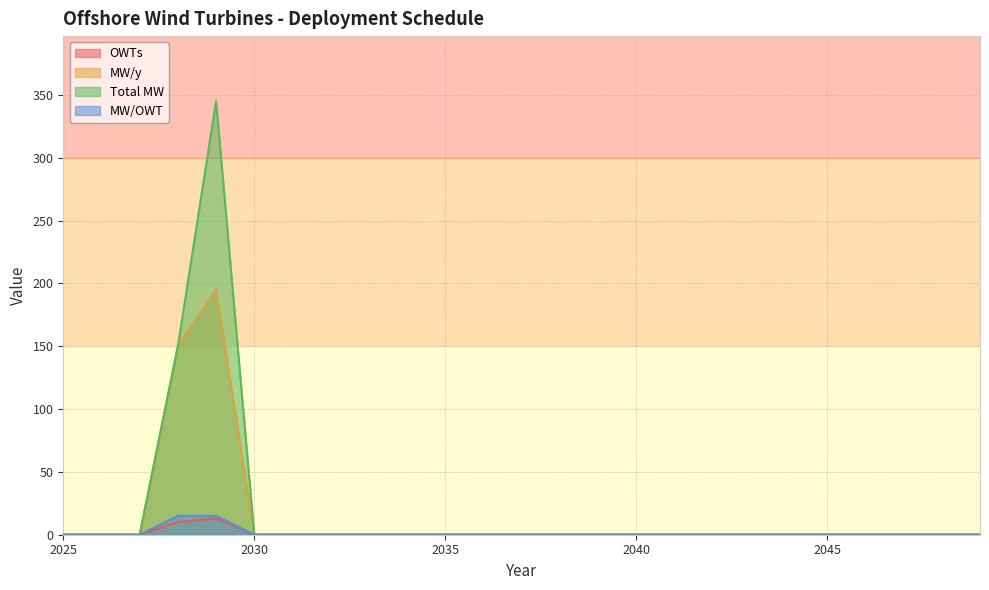

At which category does MW/y reach its first local peak?

2029